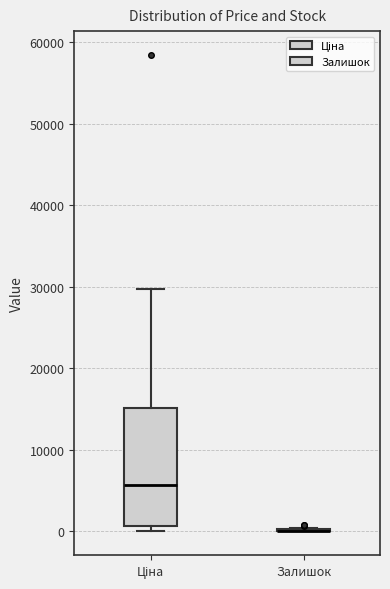

Which box is the tallest, from its lower edge to its upper edge?

Ціна